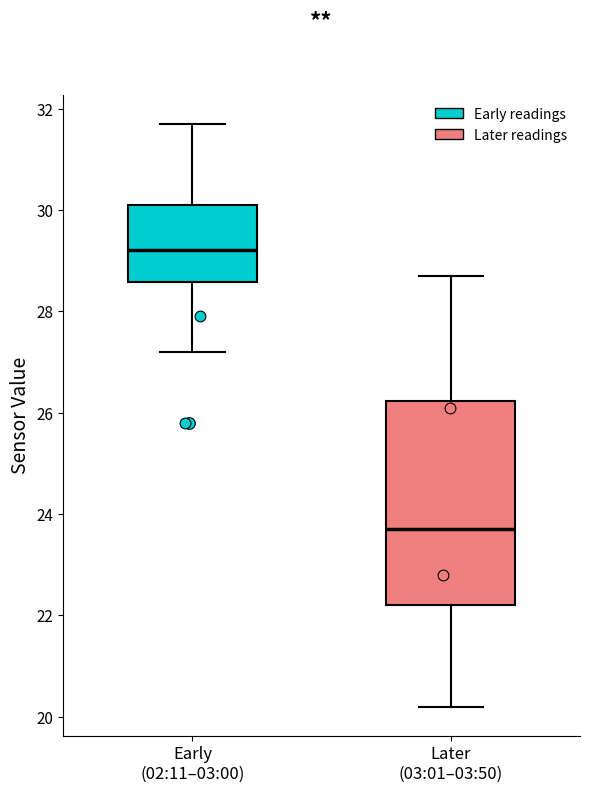

Where is the upper edge of the box for Later (03:01–03:50) on the y-axis? The values are not printed on the chart, so give them approximately, as read against the axis.

26.2